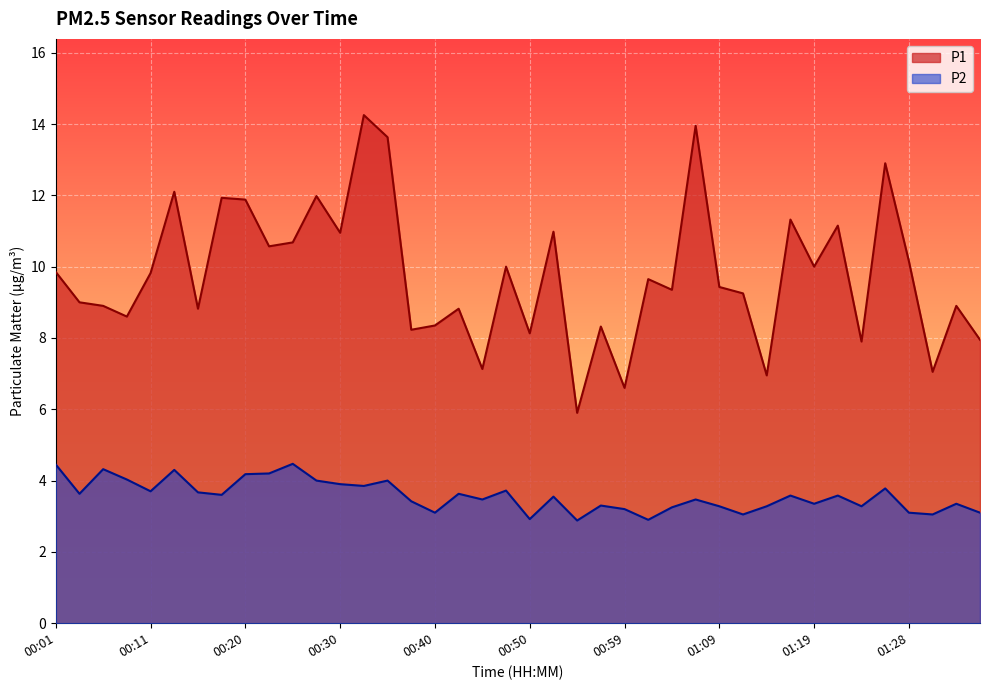

Is it true that P1 equals 4.7 at 00:08?

False